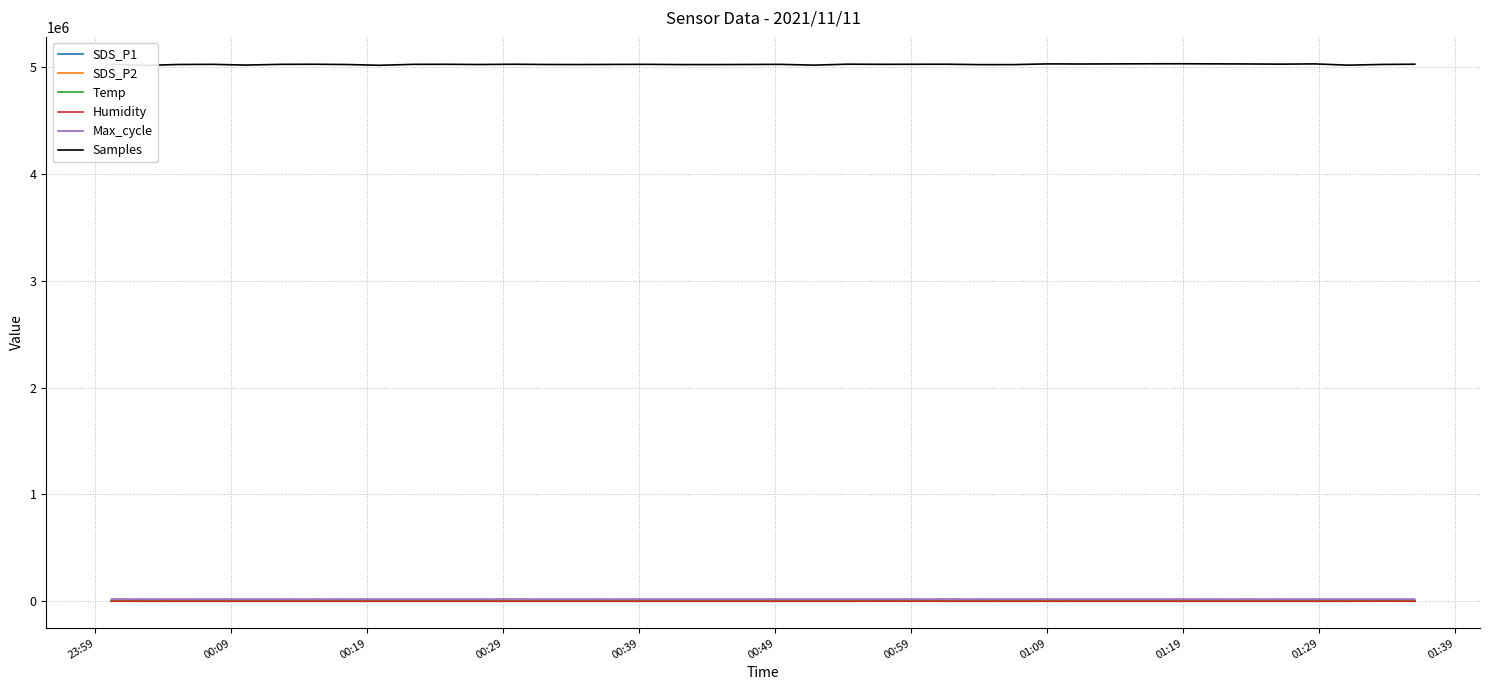

Which series has the largest total across all categories?

Samples